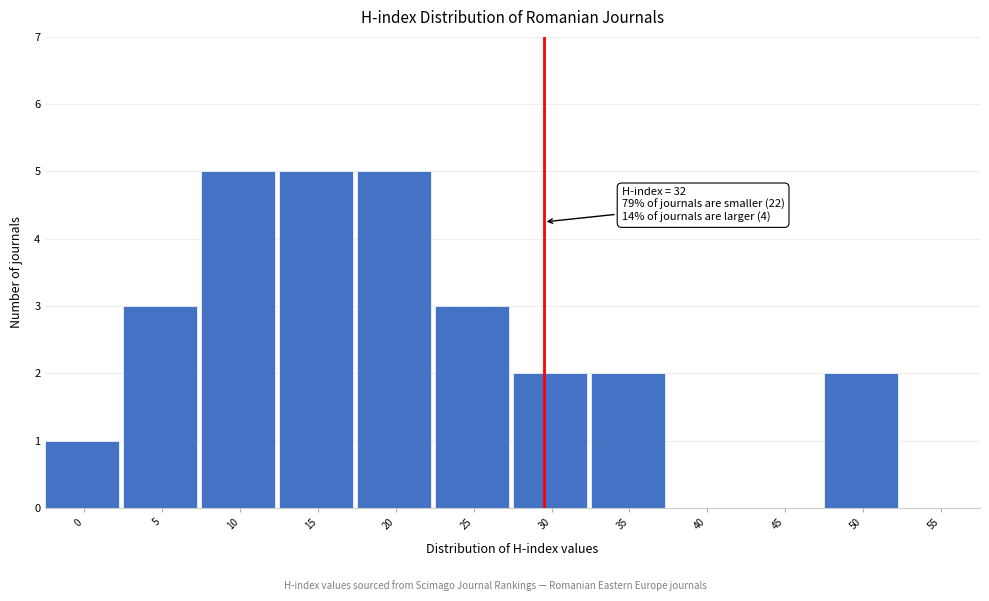

Reading left to right, list all the values displayed in this chart.

0=1	5=3	10=5	15=5	20=5	25=3	30=2	35=2	40=0	45=0	50=2	55=0